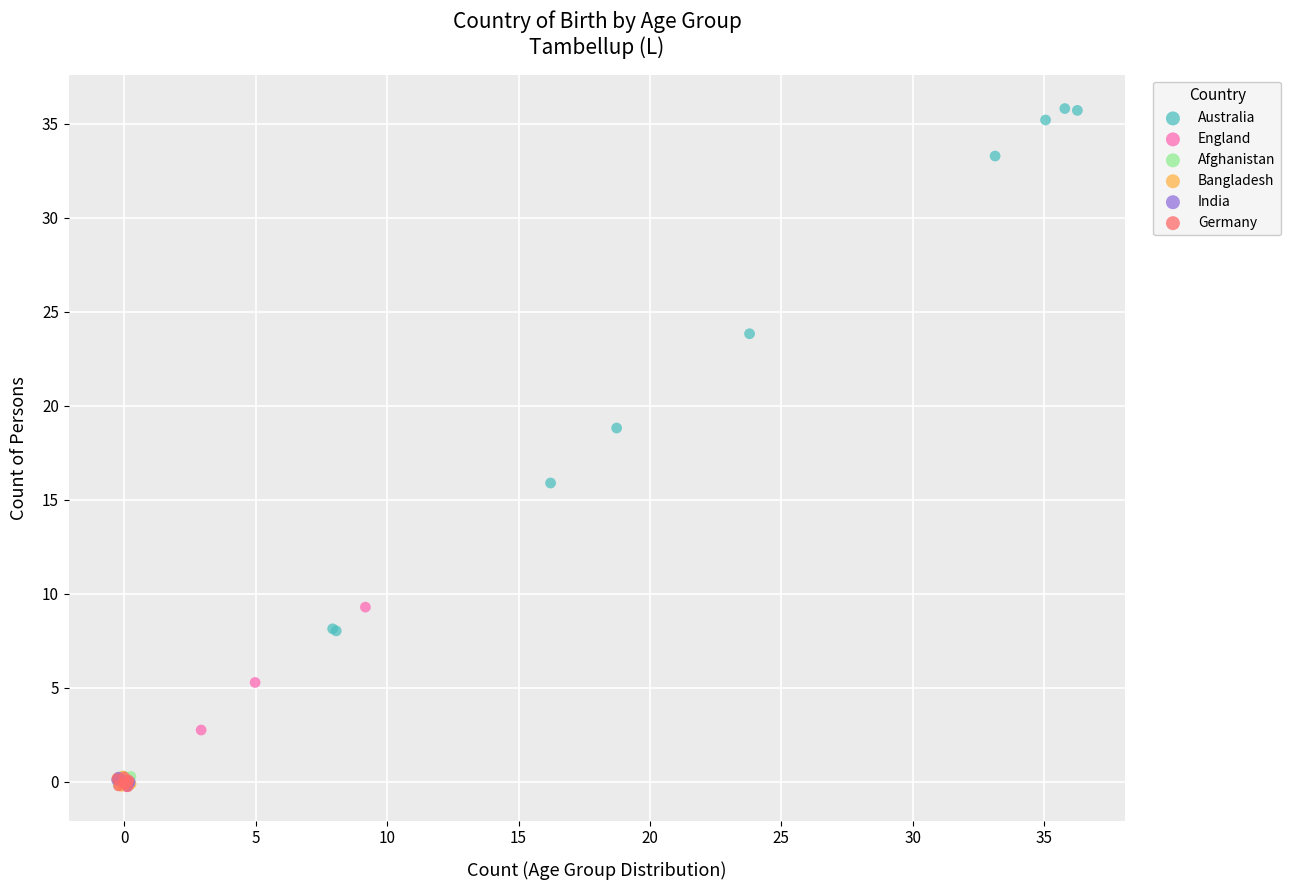

Which series contains the highest Y value?

Australia